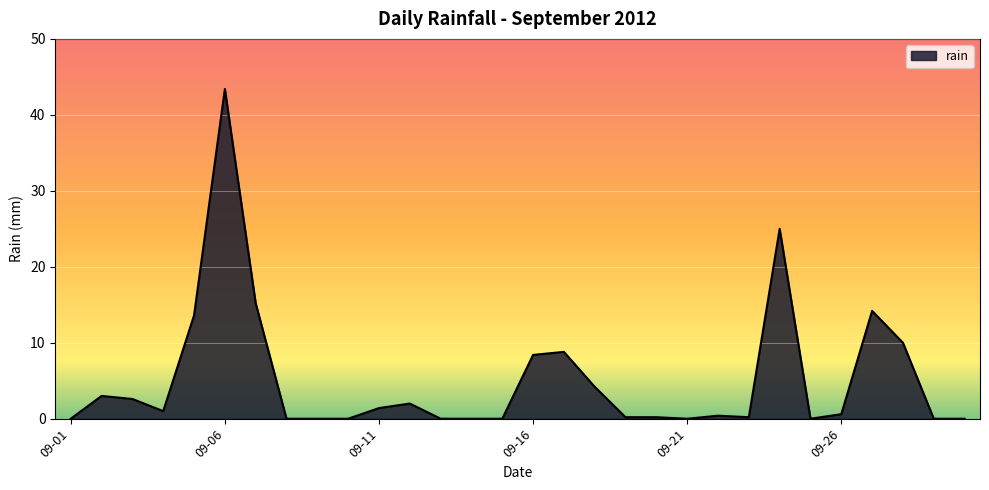

True or false: there are more than 2 points higher than both neighbors.

True